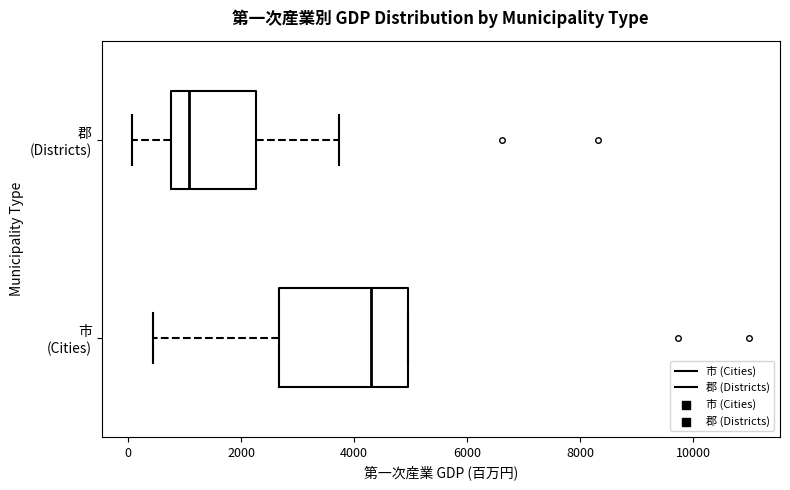

Reading bottom to top, read every box against the x-axis: the position of its median line, the range the box covers, and the ends of its whiskers. The values are not printed on the chart, so give them approximately, as read against the axis.

市 (Cities): median 4400, box 2600 to 5000, whiskers 400 to 5000
郡 (Districts): median 1000, box 800 to 2200, whiskers 0 to 3800